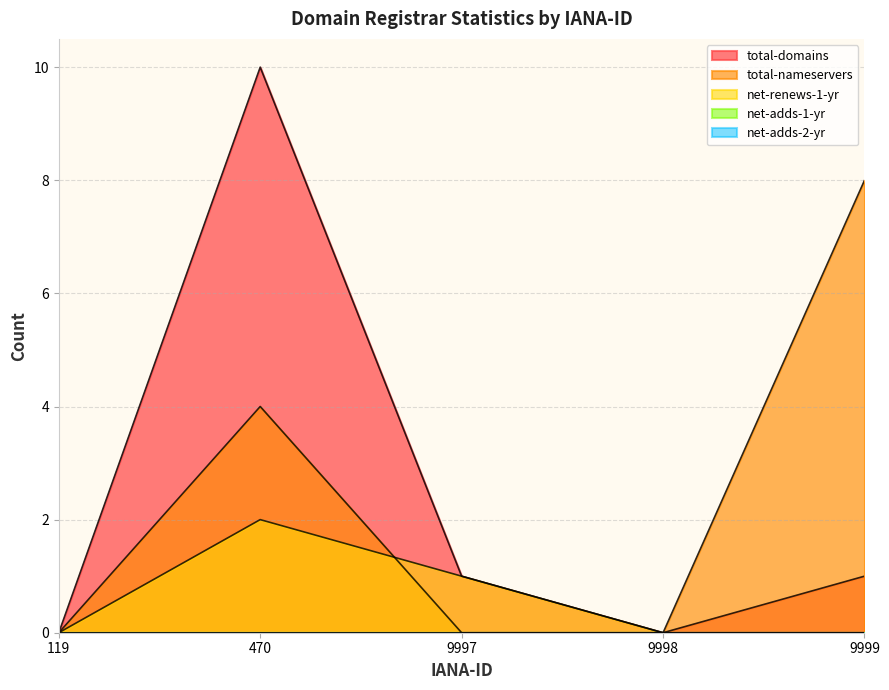

Where is net-renews-1-yr nearest to the value 1?

9997